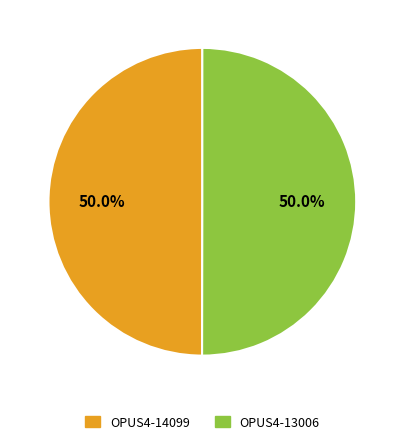

What portion of the pie excludes OPUS4-13006?

50.0%